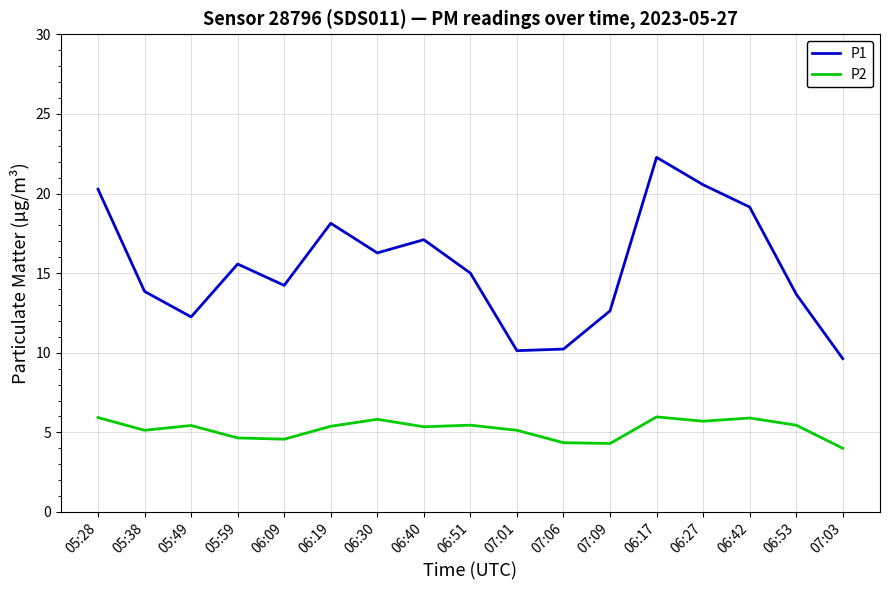

True or false: P1 has a value of 12.2 at 05:49.

True